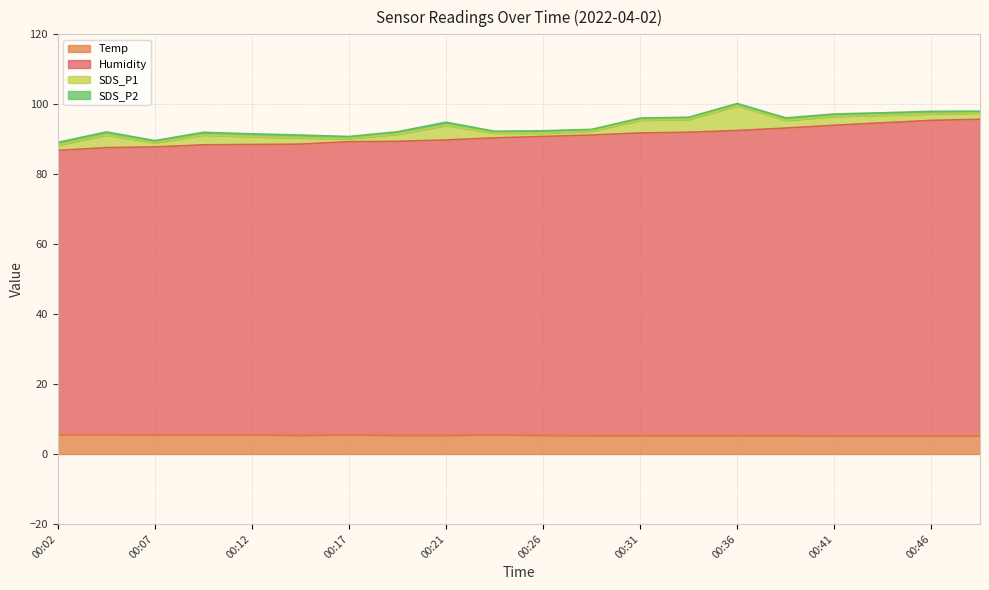

True or false: Temp and Humidity cross at least once.

False